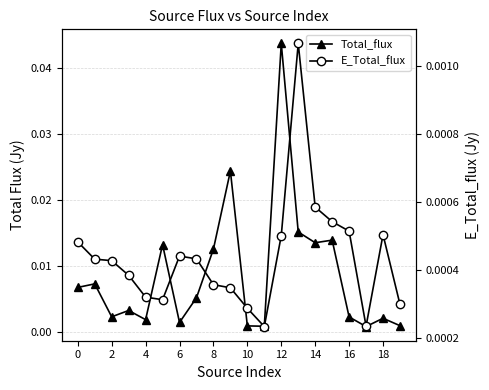

List the series in order of their overall mean, highest first.

Total_flux, E_Total_flux